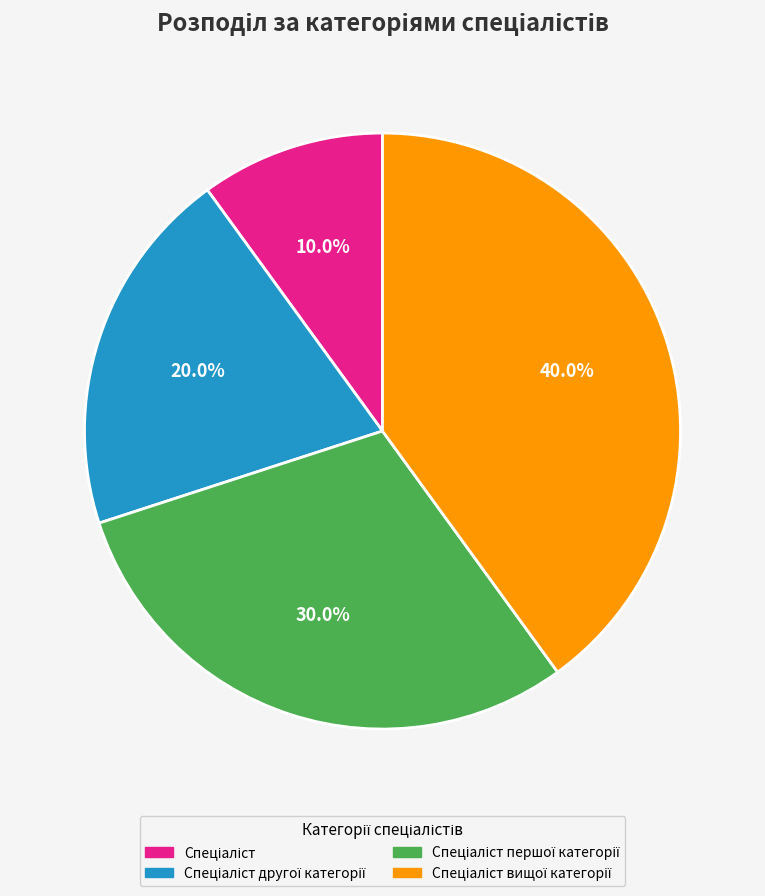

Is there any slice that represents more than half of the pie?

No